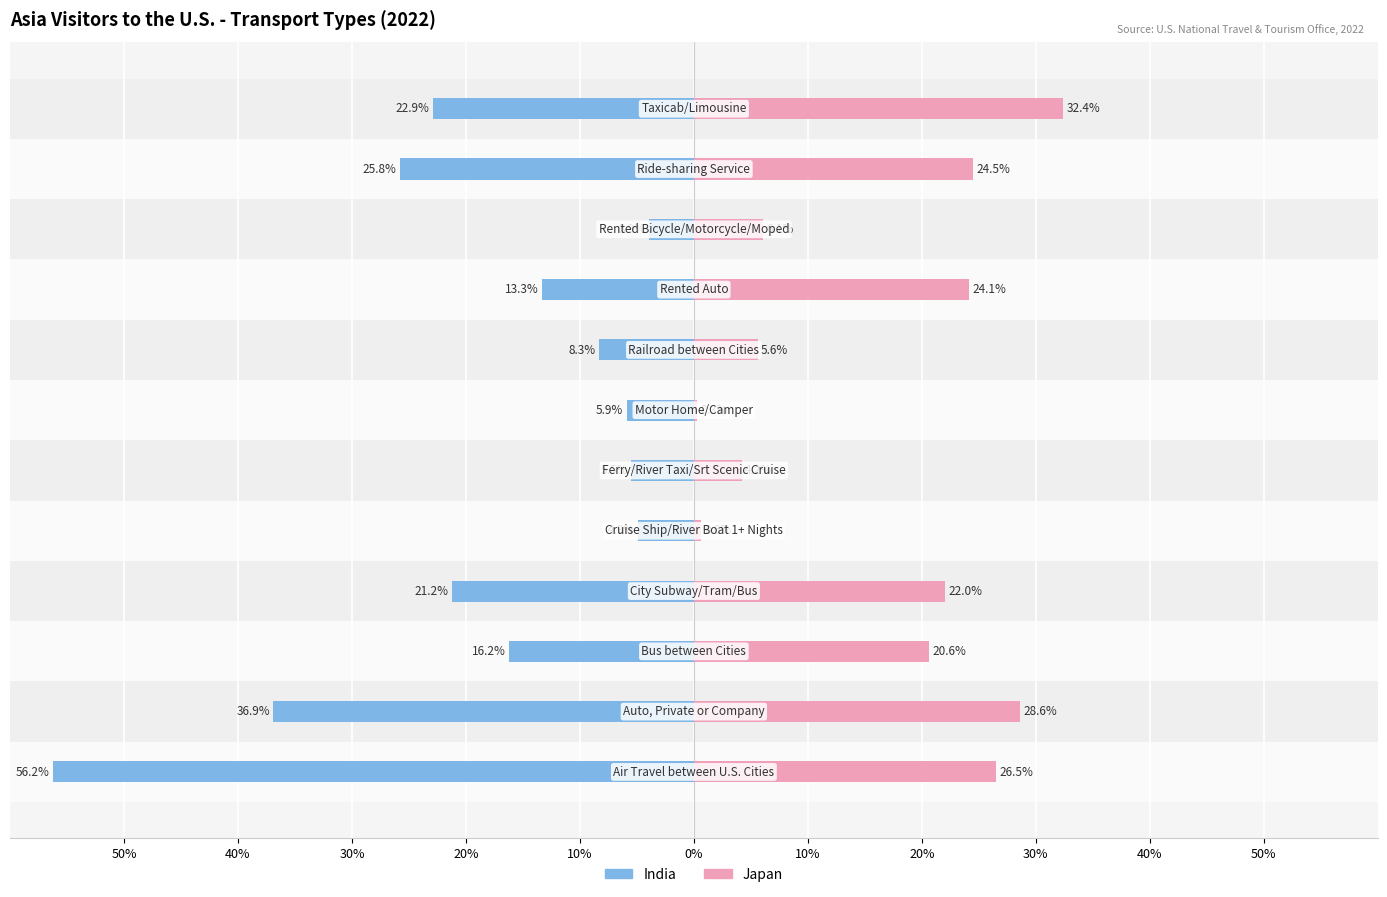

How many bars are there in each group?

2